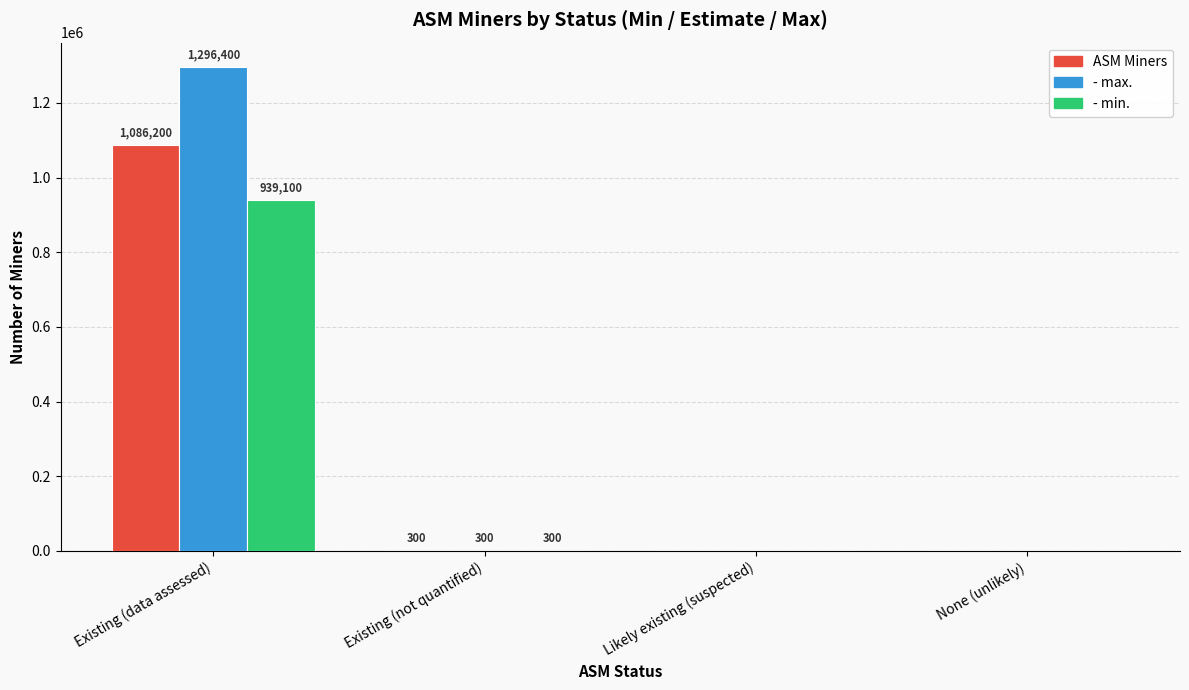

How many series are shown in this chart?

3